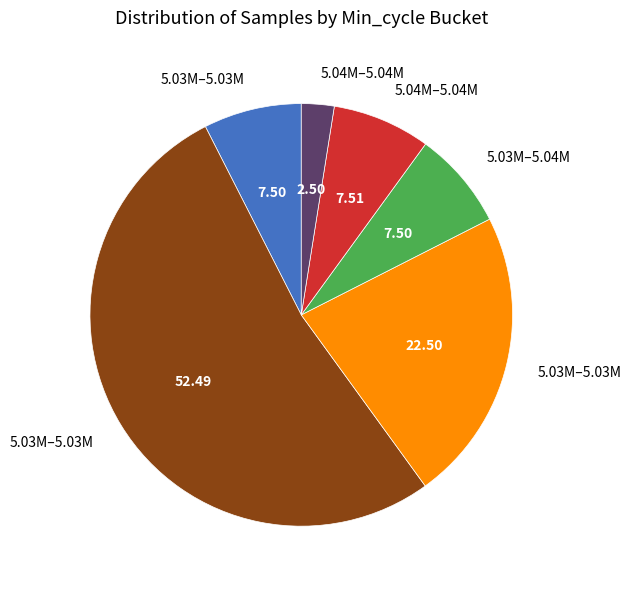

Does any single category account for the majority?

Yes